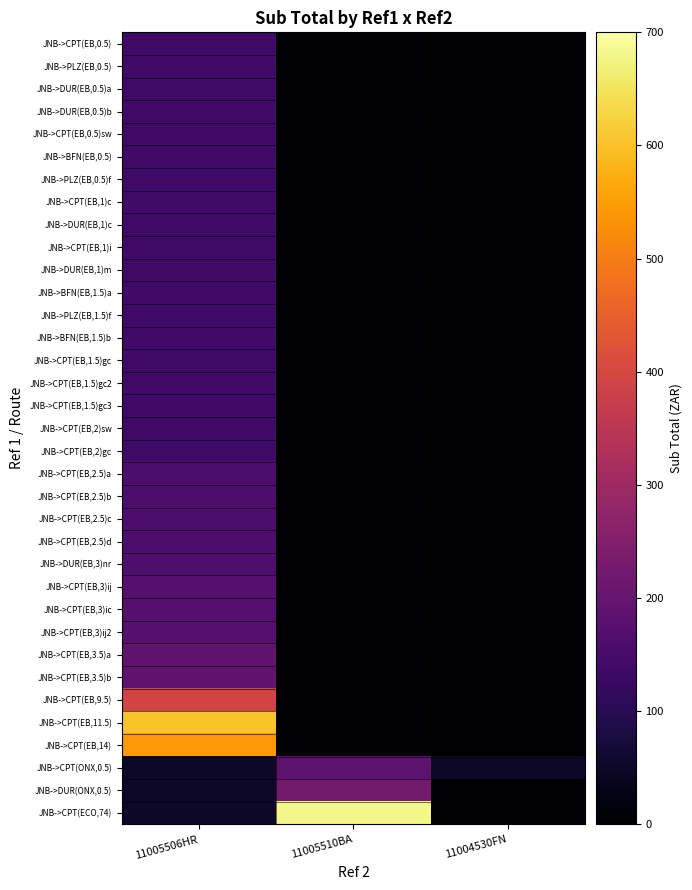

Reading right to left, list all the values displayed in this chart.

JNB->CPT(EB,0.5): 11004530FN=0.0	11005510BA=0.0	11005506HR=141.4
JNB->PLZ(EB,0.5): 11004530FN=0.0	11005510BA=0.0	11005506HR=141.4
JNB->DUR(EB,0.5)a: 11004530FN=0.0	11005510BA=0.0	11005506HR=141.4
JNB->DUR(EB,0.5)b: 11004530FN=0.0	11005510BA=0.0	11005506HR=141.4
JNB->CPT(EB,0.5)sw: 11004530FN=0.0	11005510BA=0.0	11005506HR=141.4
JNB->BFN(EB,0.5): 11004530FN=0.0	11005510BA=0.0	11005506HR=141.4
JNB->PLZ(EB,0.5)f: 11004530FN=0.0	11005510BA=0.0	11005506HR=141.4
JNB->CPT(EB,1)c: 11004530FN=0.0	11005510BA=0.0	11005506HR=141.4
JNB->DUR(EB,1)c: 11004530FN=0.0	11005510BA=0.0	11005506HR=141.4
JNB->CPT(EB,1)i: 11004530FN=0.0	11005510BA=0.0	11005506HR=141.4
JNB->DUR(EB,1)m: 11004530FN=0.0	11005510BA=0.0	11005506HR=140.4
JNB->BFN(EB,1.5)a: 11004530FN=0.0	11005510BA=0.0	11005506HR=140.4
JNB->PLZ(EB,1.5)f: 11004530FN=0.0	11005510BA=0.0	11005506HR=140.4
JNB->BFN(EB,1.5)b: 11004530FN=0.0	11005510BA=0.0	11005506HR=140.4
JNB->CPT(EB,1.5)gc: 11004530FN=0.0	11005510BA=0.0	11005506HR=141.4
JNB->CPT(EB,1.5)gc2: 11004530FN=0.0	11005510BA=0.0	11005506HR=141.4
JNB->CPT(EB,1.5)gc3: 11004530FN=0.0	11005510BA=0.0	11005506HR=141.4
JNB->CPT(EB,2)sw: 11004530FN=0.0	11005510BA=0.0	11005506HR=140.4
JNB->CPT(EB,2)gc: 11004530FN=0.0	11005510BA=0.0	11005506HR=141.4
JNB->CPT(EB,2.5)a: 11004530FN=0.0	11005510BA=0.0	11005506HR=158.1
JNB->CPT(EB,2.5)b: 11004530FN=0.0	11005510BA=0.0	11005506HR=158.1
JNB->CPT(EB,2.5)c: 11004530FN=0.0	11005510BA=0.0	11005506HR=158.1
JNB->CPT(EB,2.5)d: 11004530FN=0.0	11005510BA=0.0	11005506HR=158.1
JNB->DUR(EB,3)nr: 11004530FN=0.0	11005510BA=0.0	11005506HR=163.3
JNB->CPT(EB,3)ij: 11004530FN=0.0	11005510BA=0.0	11005506HR=174.8
JNB->CPT(EB,3)ic: 11004530FN=0.0	11005510BA=0.0	11005506HR=174.8
JNB->CPT(EB,3)ij2: 11004530FN=0.0	11005510BA=0.0	11005506HR=174.8
JNB->CPT(EB,3.5)a: 11004530FN=0.0	11005510BA=0.0	11005506HR=191.6
JNB->CPT(EB,3.5)b: 11004530FN=0.0	11005510BA=0.0	11005506HR=191.6
JNB->CPT(EB,9.5): 11004530FN=0.0	11005510BA=0.0	11005506HR=392.3
JNB->CPT(EB,11.5): 11004530FN=0.0	11005510BA=0.0	11005506HR=603.3
JNB->CPT(EB,14): 11004530FN=0.0	11005510BA=0.0	11005506HR=542.9
JNB->CPT(ONX,0.5): 11004530FN=51.5	11005510BA=187.5	11005506HR=51.5
JNB->DUR(ONX,0.5): 11004530FN=0.0	11005510BA=225.0	11005506HR=51.5
JNB->CPT(ECO,74): 11004530FN=0.0	11005510BA=680.3	11005506HR=51.5